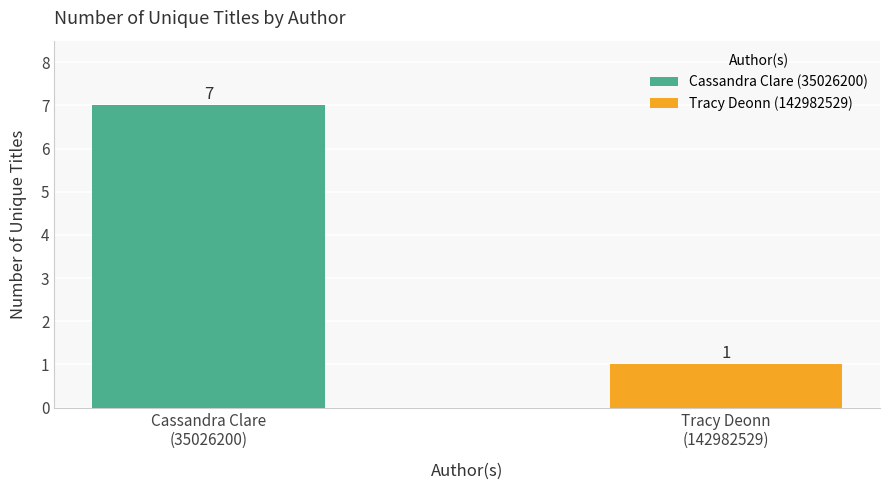

Is it true that the value at Tracy Deonn
(142982529) is 2?

False